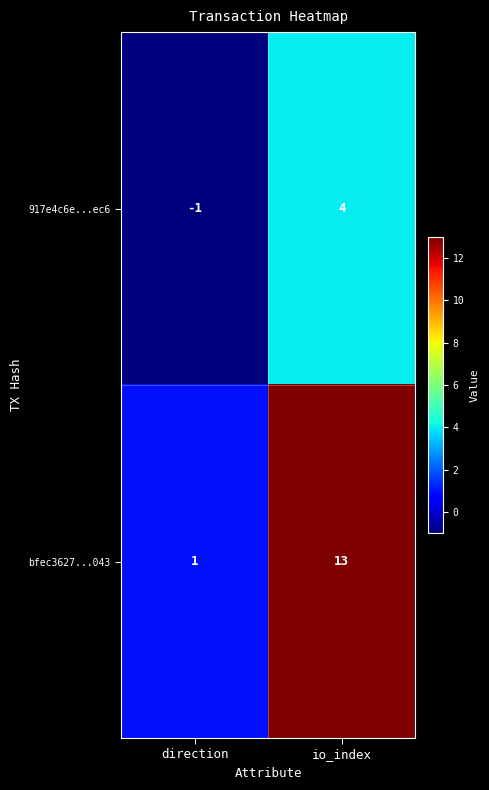

What is the highest value of the bfec3627...043 series?

13